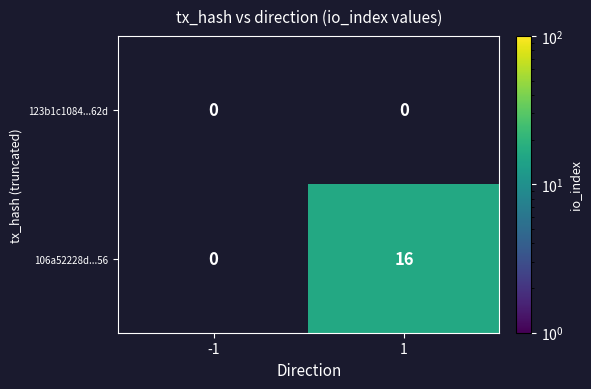

Rank the categories by 106a52228d...56 value from highest to lowest.

1, -1